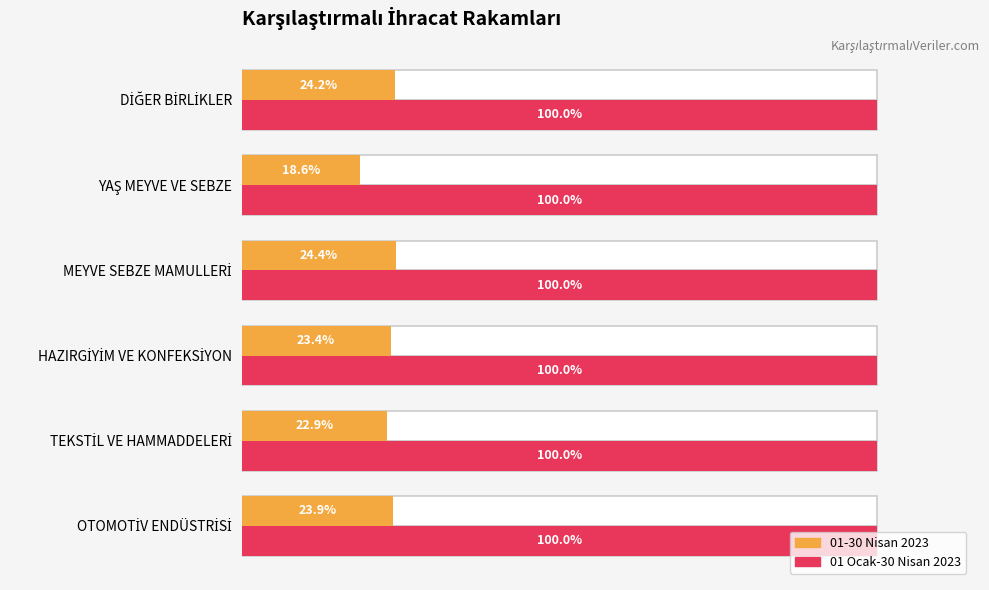

What is the difference between the maximum and minimum values in the 01-30 Nisan 2023 series?

5.8